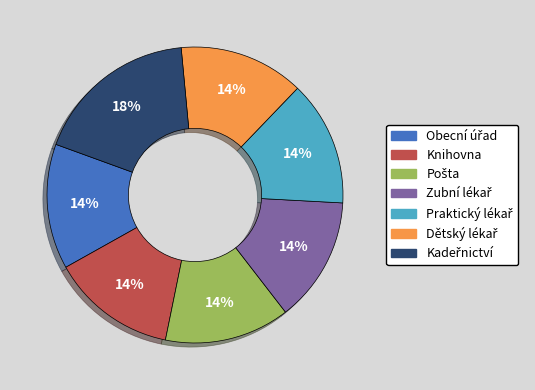

The Knihovna slice represents 4% of the pie. True or false?

False